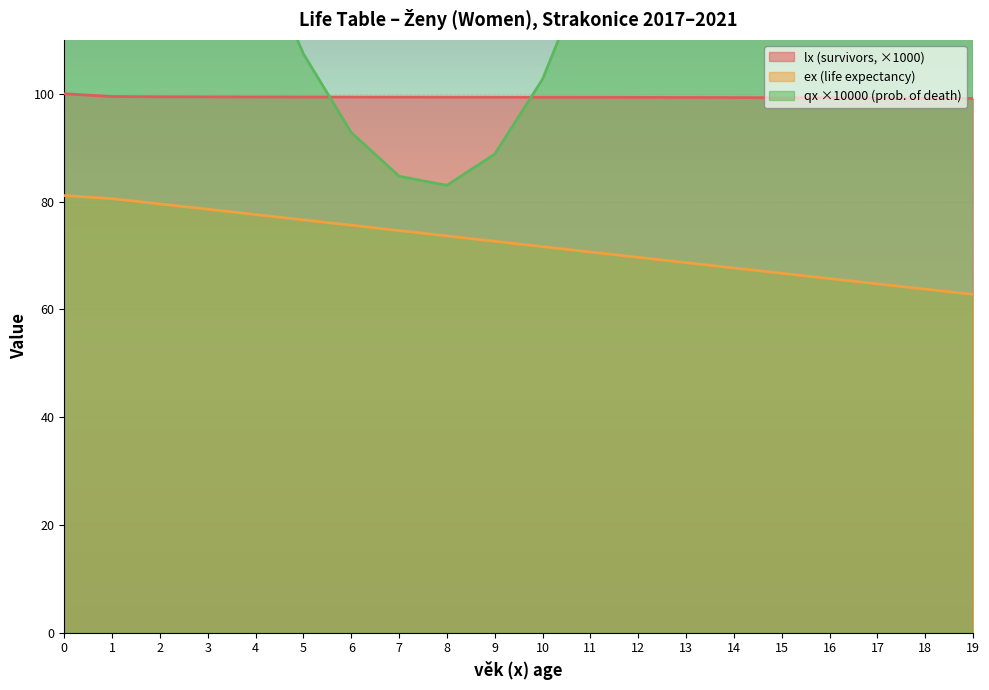

List the series in order of their peak value, highest first.

qx_scaled, lx, ex